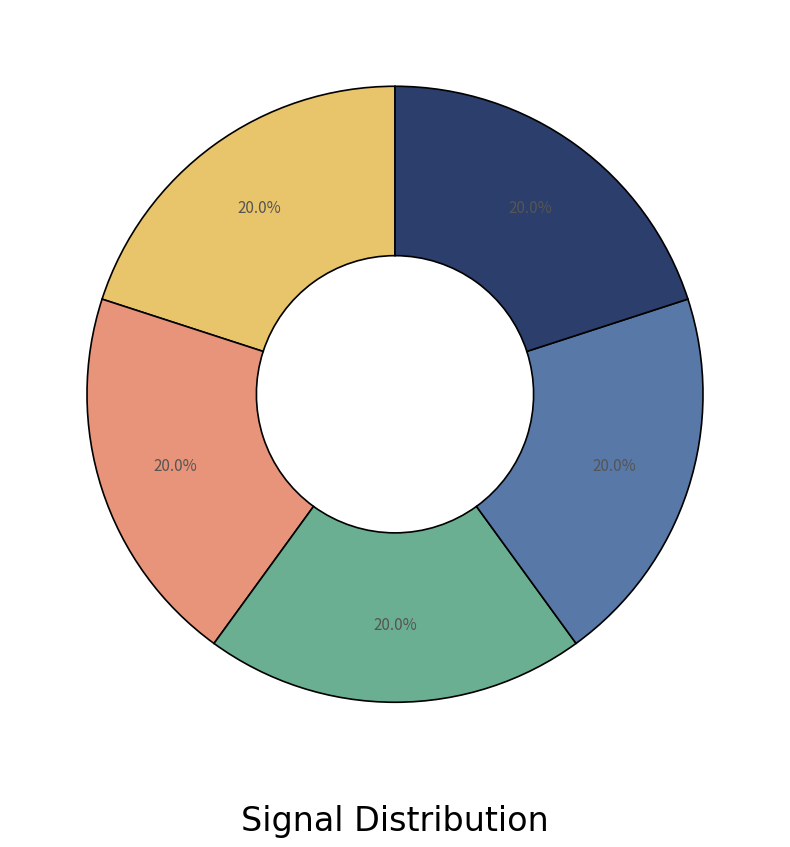

Does any single category account for the majority?

No